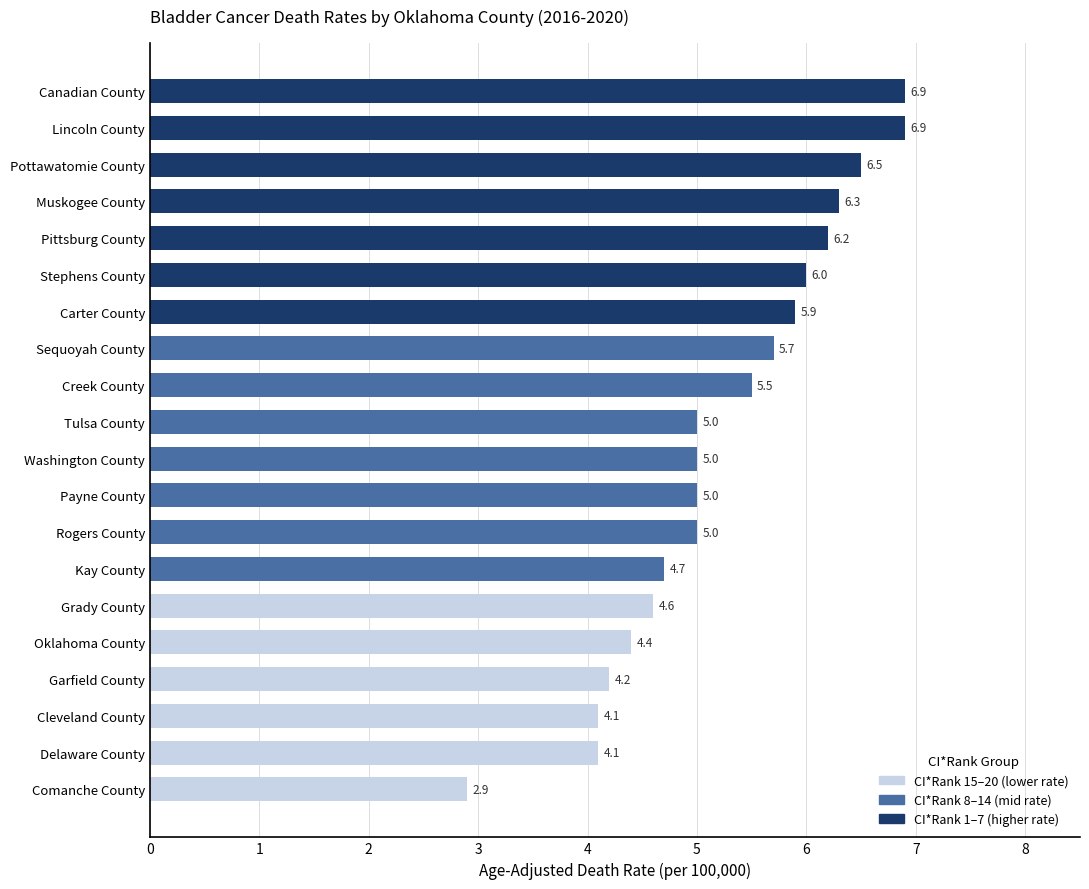

How many series are shown in this chart?

1